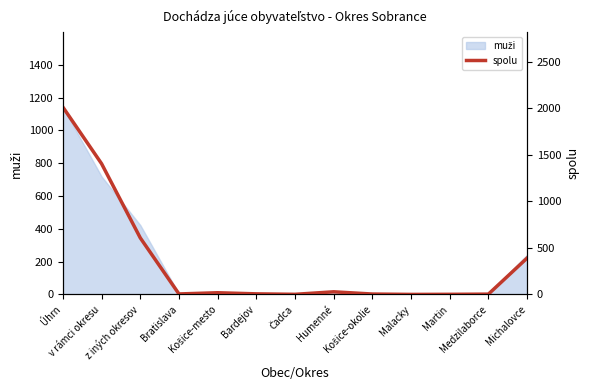

What is the difference between the values at Malacky and Bardejov?

6